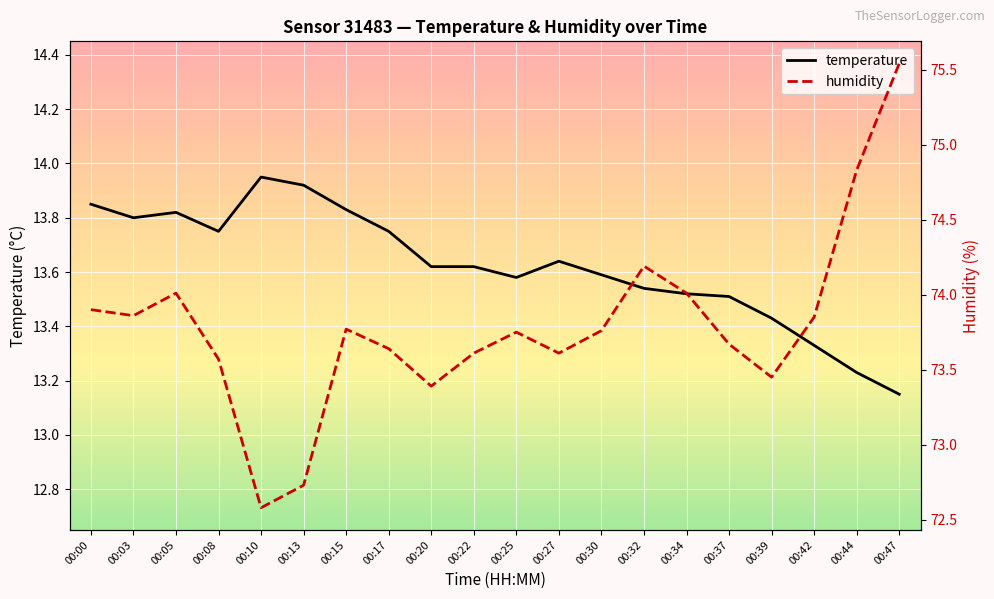

Rank the categories by humidity value from highest to lowest.

00:47, 00:44, 00:32, 00:05, 00:34, 00:00, 00:03, 00:42, 00:15, 00:30, 00:25, 00:37, 00:17, 00:22, 00:27, 00:08, 00:39, 00:20, 00:13, 00:10